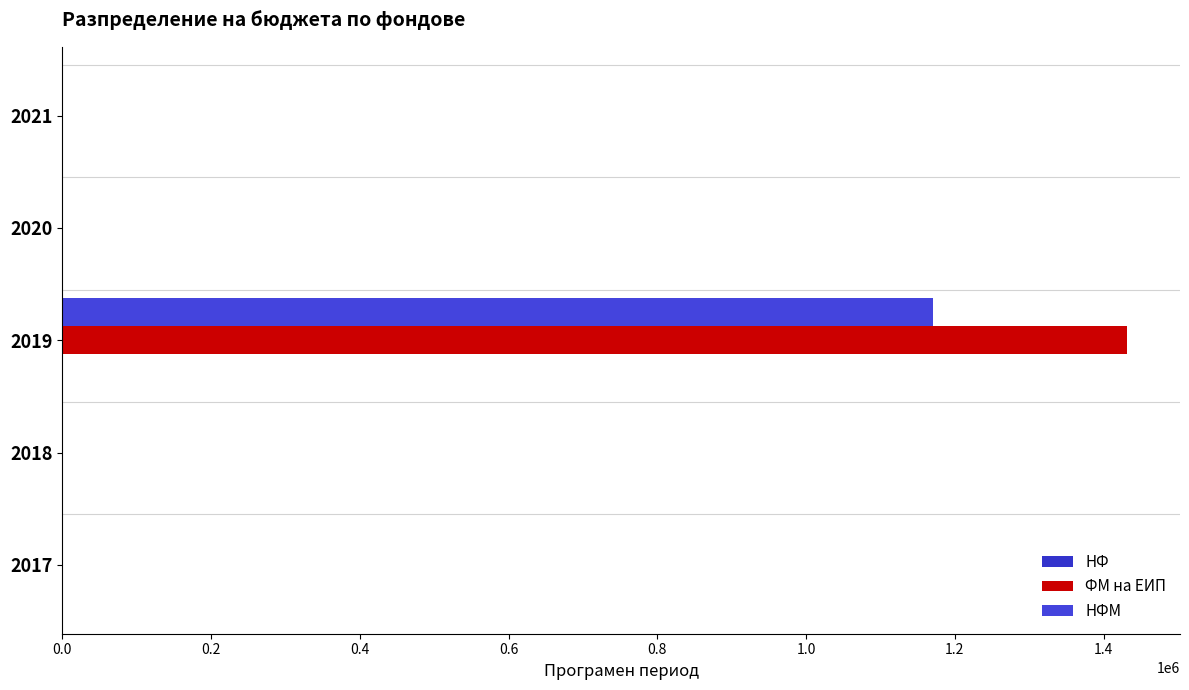

How many distinct data groups are displayed?

2